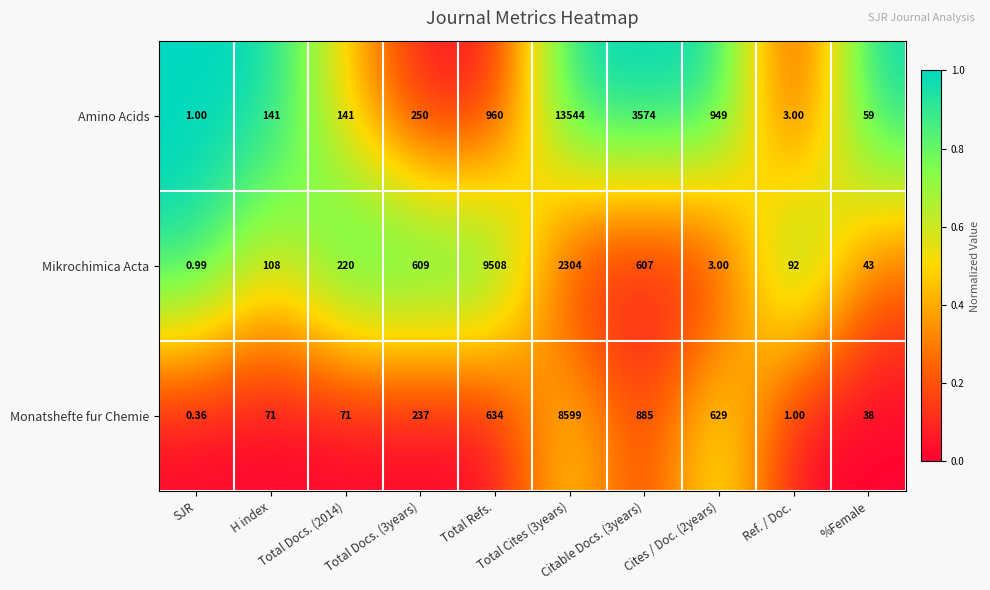

Which series has the largest total across all categories?

Amino Acids